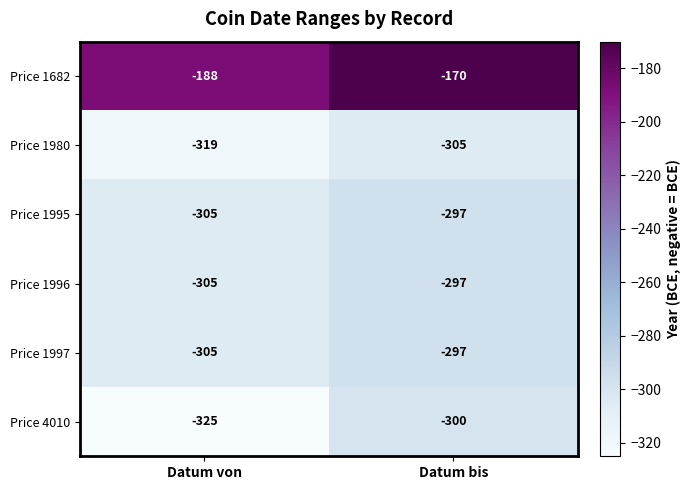

What is the sum of all Price 1682 values?

-358